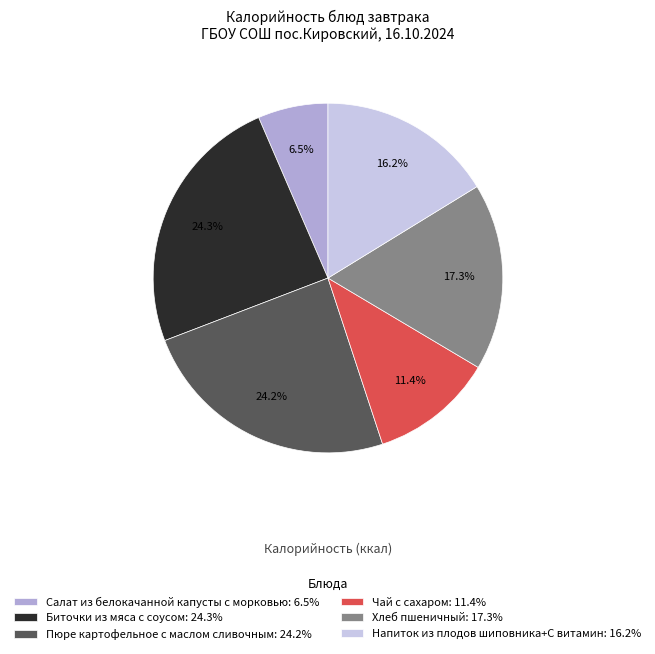

To the nearest percent, what is the combined percentage of Биточки из мяса с соусом and Пюре картофельное с маслом сливочным?

49%